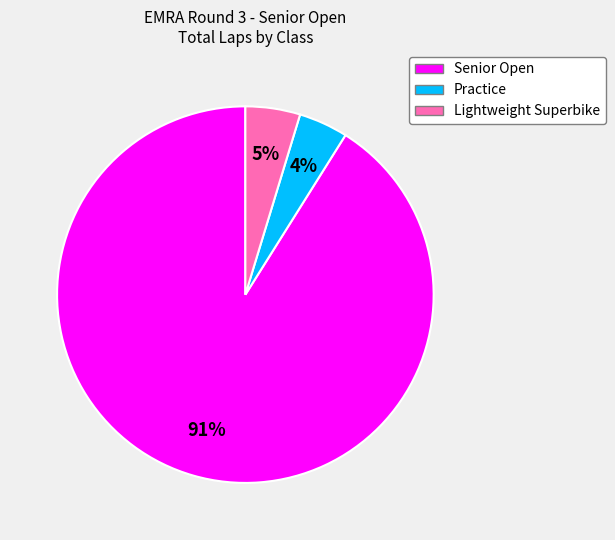

What percentage is the Senior Open slice, to the nearest percent?

91%